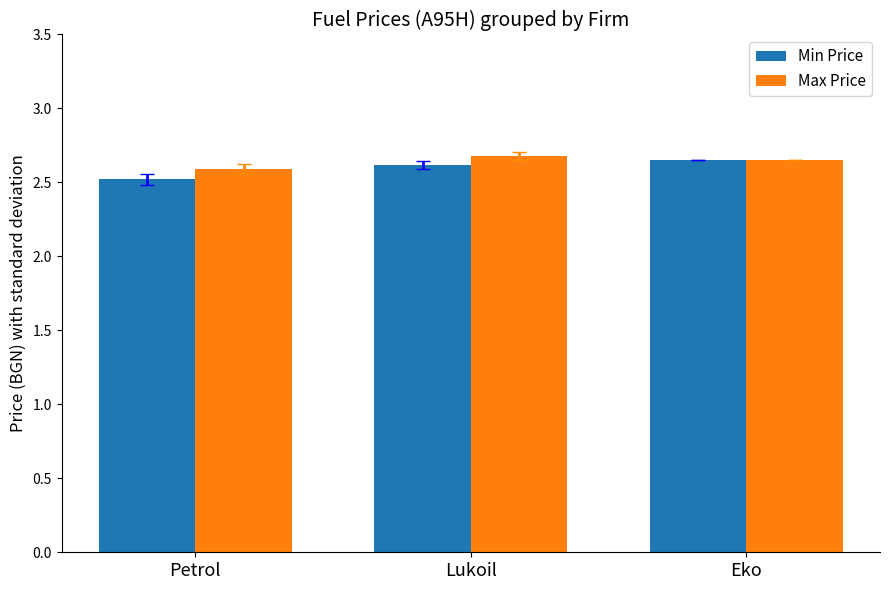

Rank the categories by Max Price value from lowest to highest.

Petrol, Eko, Lukoil